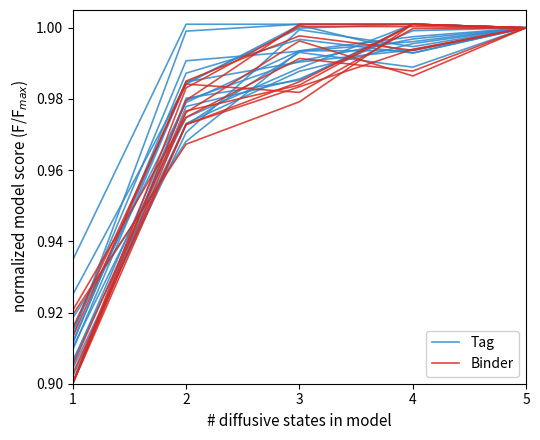

Which series ends up on top after the final intersection of Binder and Tag?

Tag